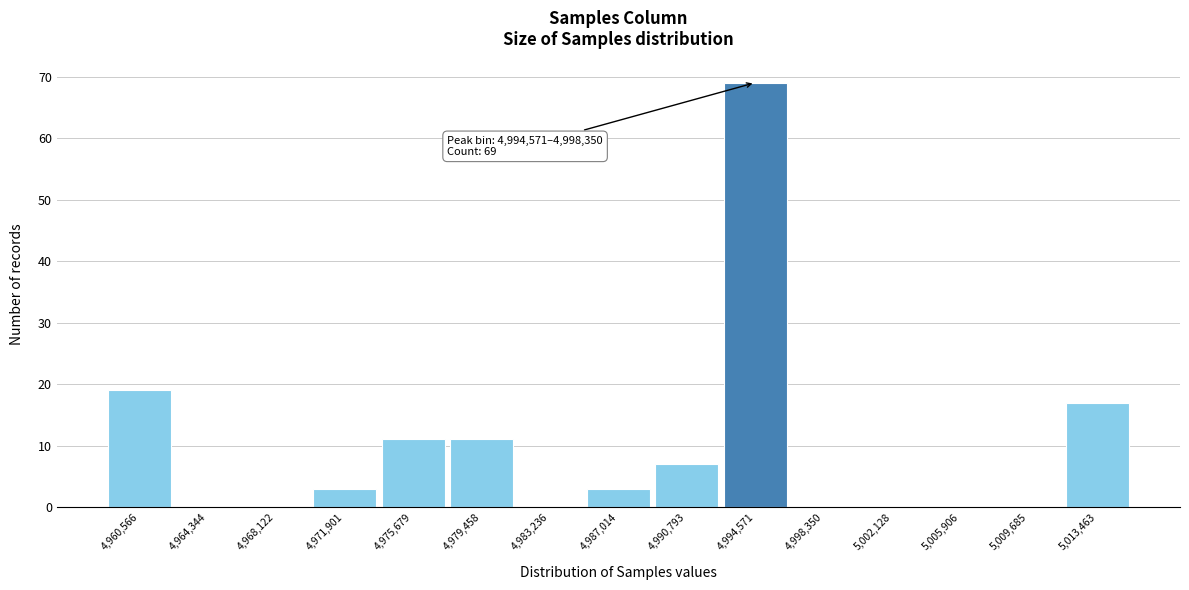

Reading left to right, what are all the values shown in this chart?

4,960,566=19	4,964,344=0	4,968,122=0	4,971,901=3	4,975,679=11	4,979,458=11	4,983,236=0	4,987,014=3	4,990,793=7	4,994,571=69	4,998,350=0	5,002,128=0	5,005,906=0	5,009,685=0	5,013,463=17